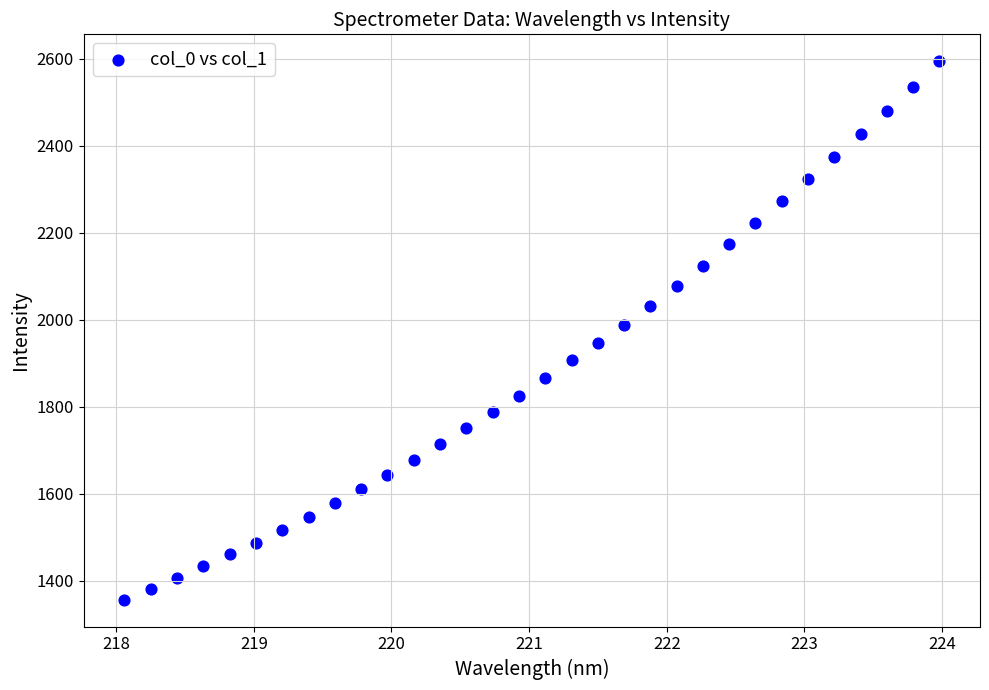

What is the range of Y values (max minus min)?

1236.8